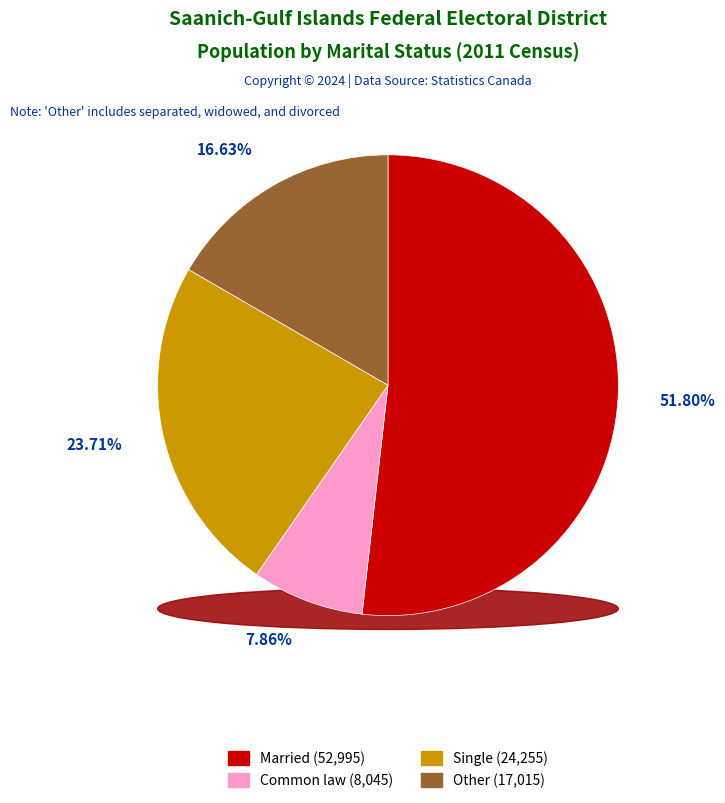

Does Married (and not separated) account for over 50% of the chart?

Yes